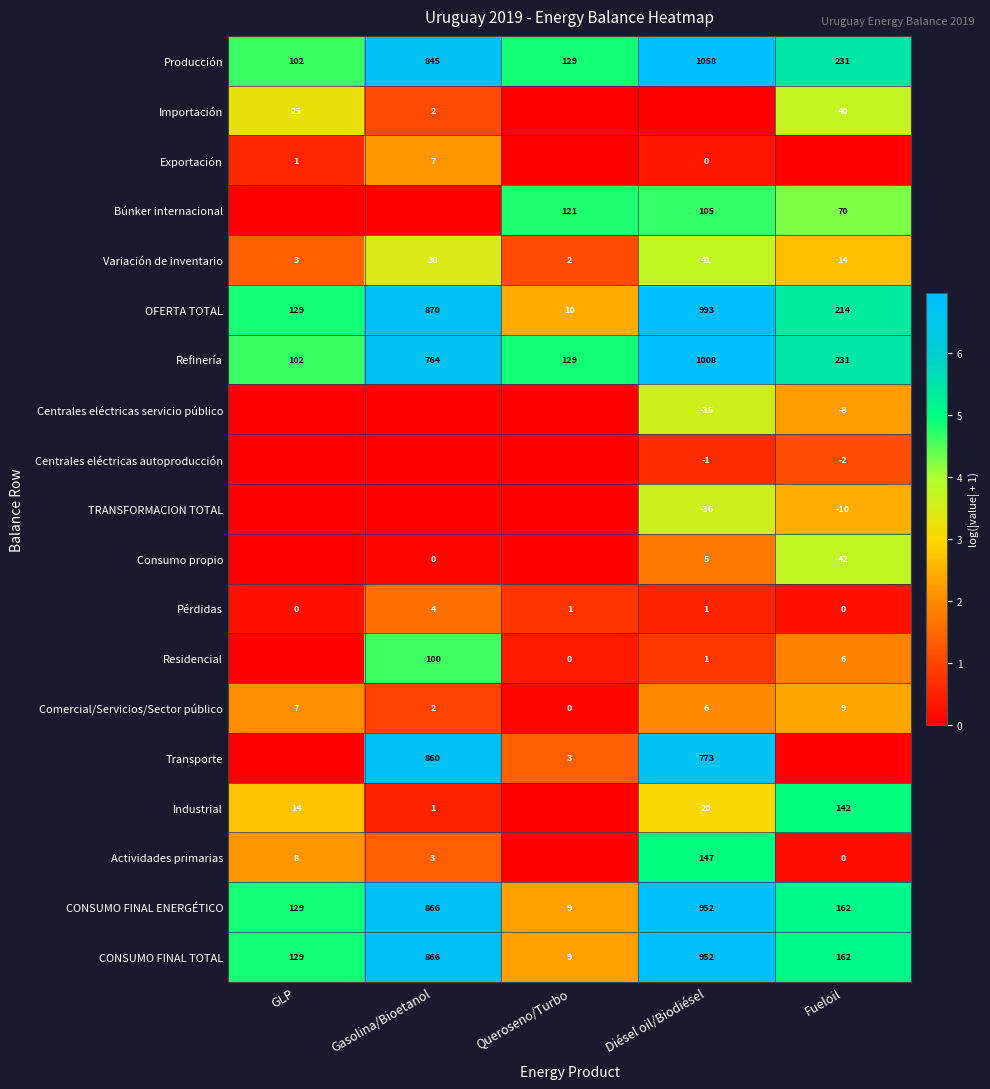

What is the difference between the maximum and minimum values in the Refinería series?

906